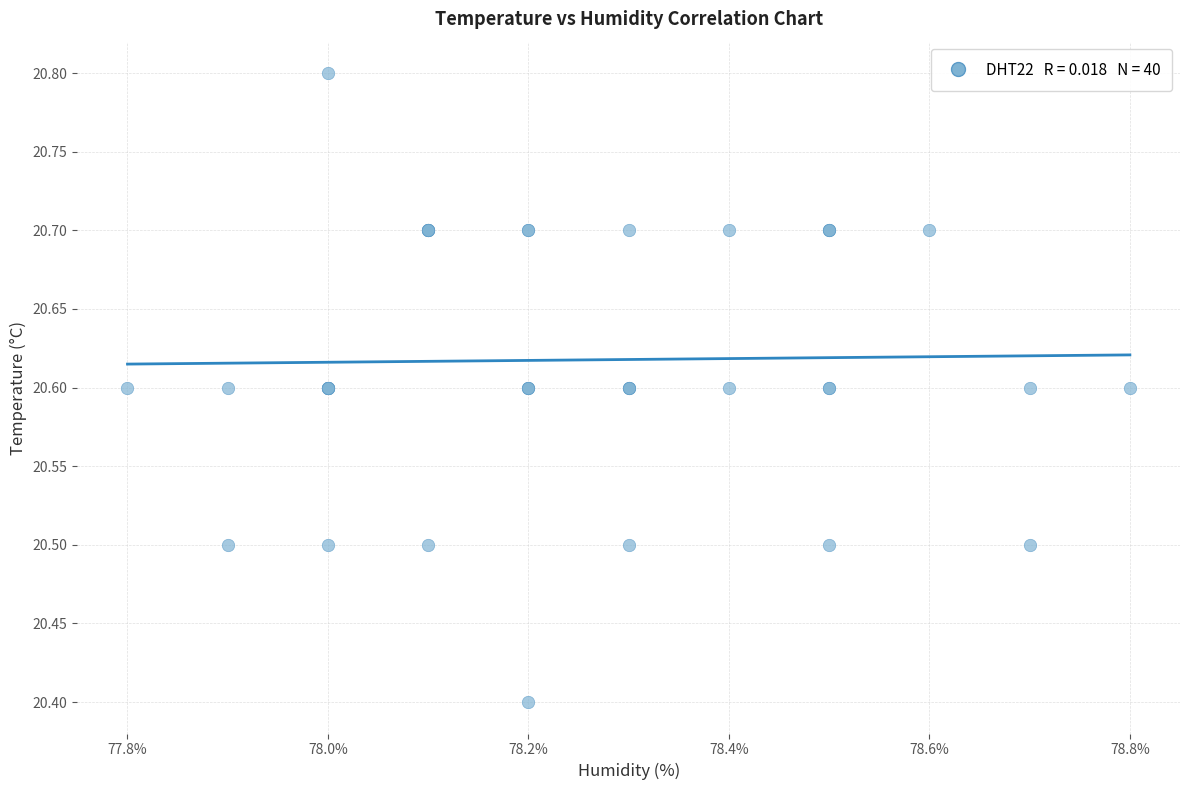

What Y value in the scatter plot is closest to 20?

20.4